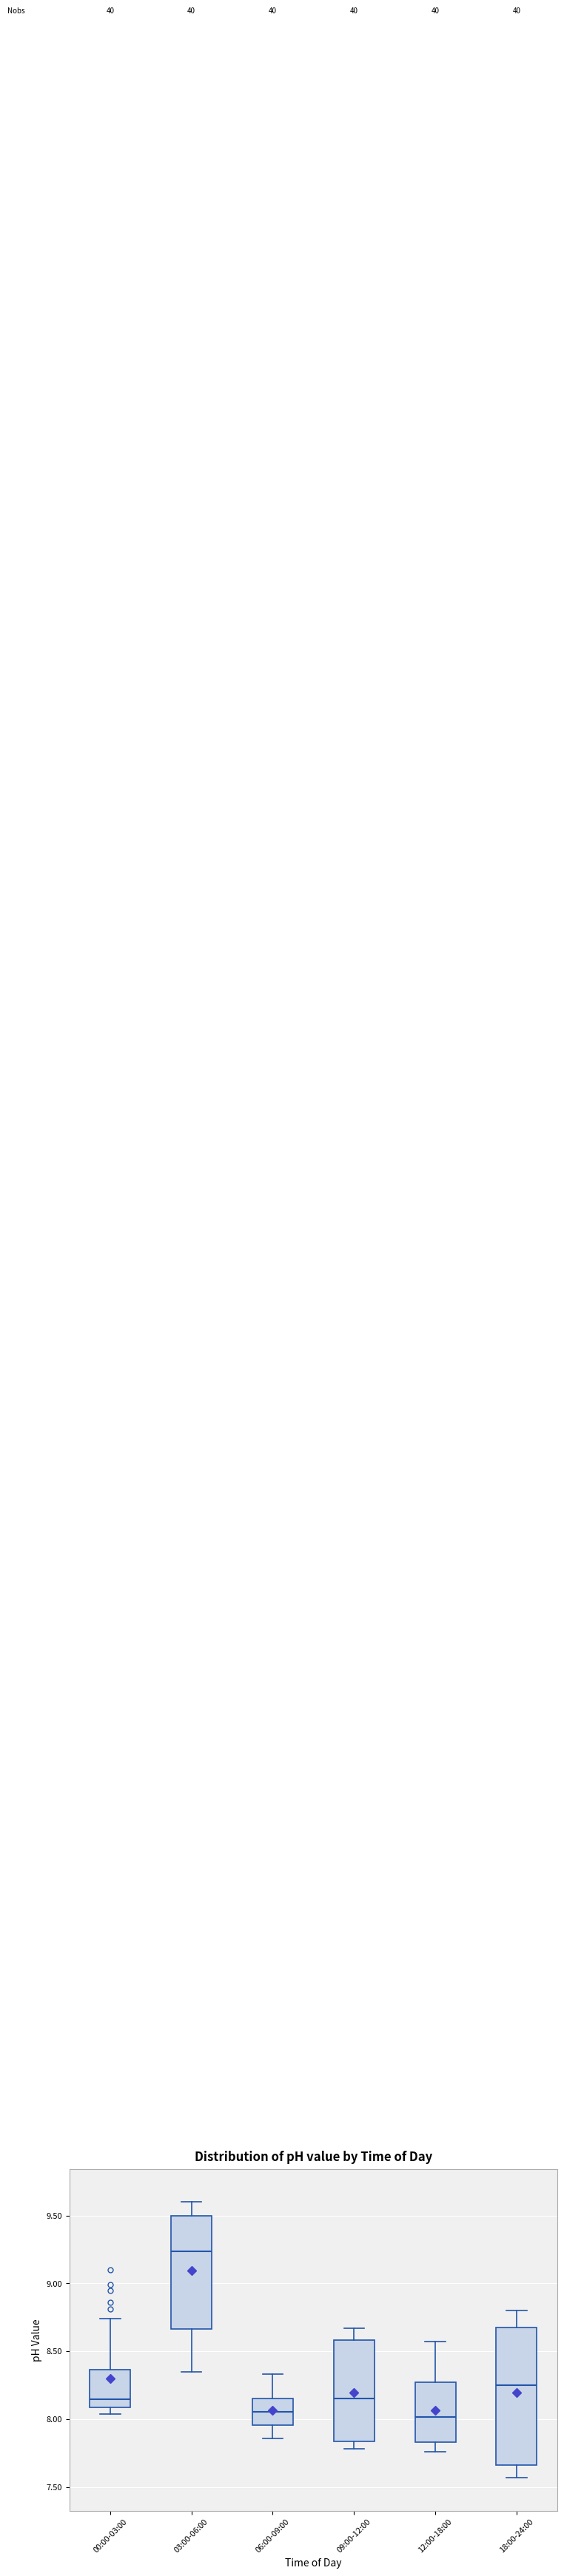

Comparing the boxes themselves (not the whiskers), which one is the tallest?

18:00-24:00